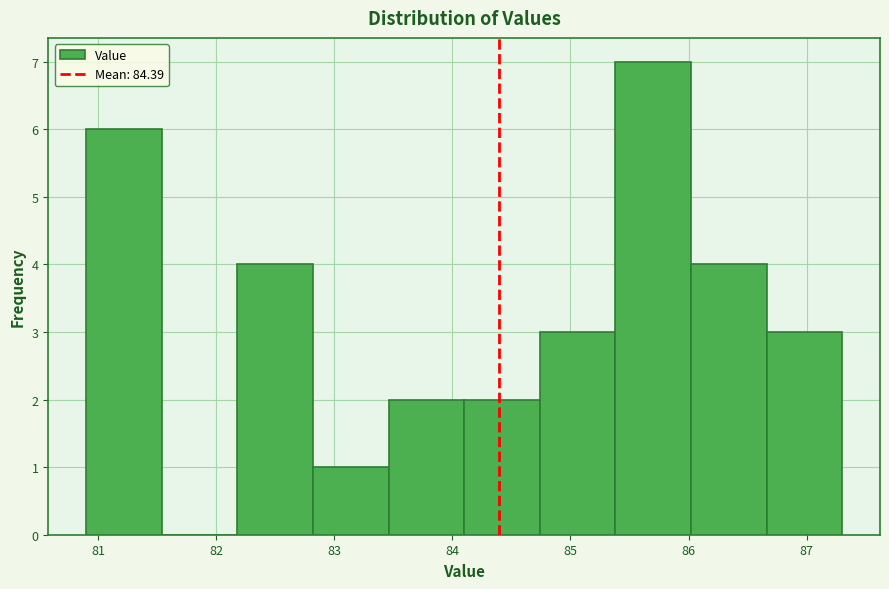

What is the height of the bar covering 80.90 to 81.54 on the x-axis? Neither the bar edges nor the heights are printed on the chart, so give them approximately, as read against the axes.

6